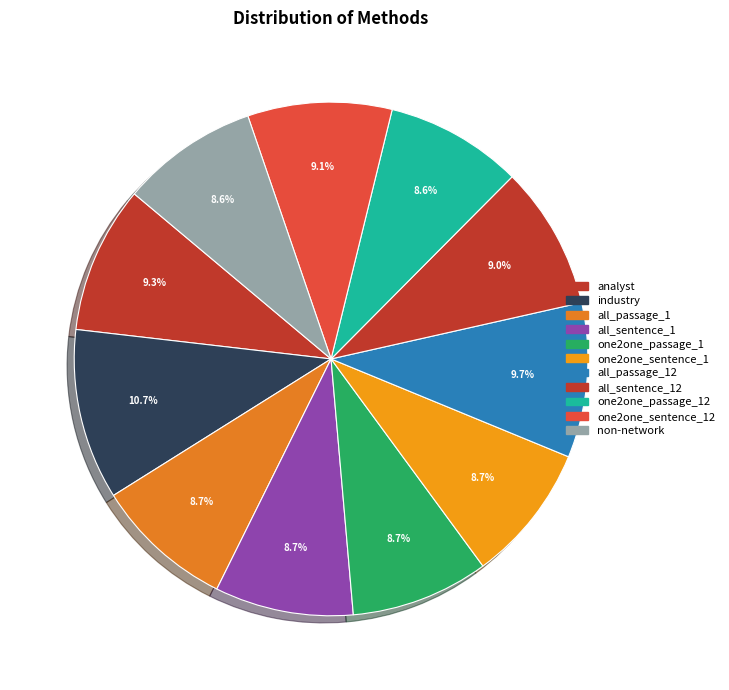

Count the number of slices in the pie.

11